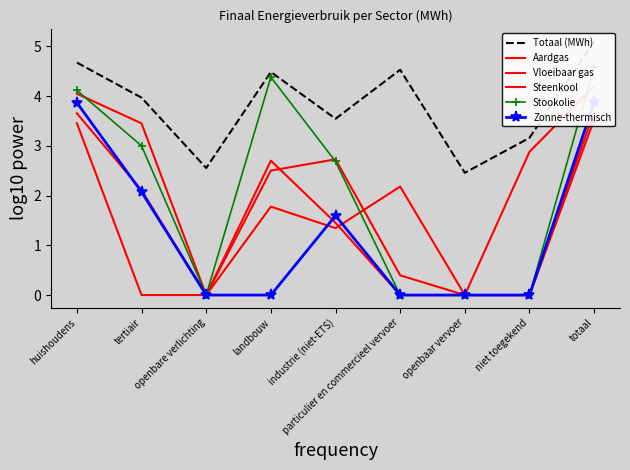

Reading right to left, what are all the values shown in this chart?

Totaal (MWh): totaal=5.1	niet toegekend=3.2	openbaar vervoer=2.5	particulier en commercieel vervoer=4.5	industrie (niet-ETS)=3.5	landbouw=4.5	openbare verlichting=2.6	tertiair=4.0	huishoudens=4.7
Aardgas: totaal=4.2	niet toegekend=2.9	openbaar vervoer=0.0	particulier en commercieel vervoer=0.4	industrie (niet-ETS)=2.7	landbouw=2.5	openbare verlichting=0.0	tertiair=3.5	huishoudens=4.0
Vloeibaar gas: totaal=3.7	niet toegekend=0.0	openbaar vervoer=0.0	particulier en commercieel vervoer=2.2	industrie (niet-ETS)=1.3	landbouw=1.8	openbare verlichting=0.0	tertiair=2.1	huishoudens=3.7
Steenkool: totaal=3.5	niet toegekend=0.0	openbaar vervoer=0.0	particulier en commercieel vervoer=0.0	industrie (niet-ETS)=1.5	landbouw=2.7	openbare verlichting=0.0	tertiair=0.0	huishoudens=3.5
Stookolie: totaal=4.6	niet toegekend=0.0	openbaar vervoer=0.0	particulier en commercieel vervoer=0.0	industrie (niet-ETS)=2.7	landbouw=4.4	openbare verlichting=0.0	tertiair=3.0	huishoudens=4.1
Zonne-thermisch: totaal=3.9	niet toegekend=0.0	openbaar vervoer=0.0	particulier en commercieel vervoer=0.0	industrie (niet-ETS)=1.6	landbouw=0.0	openbare verlichting=0.0	tertiair=2.1	huishoudens=3.9